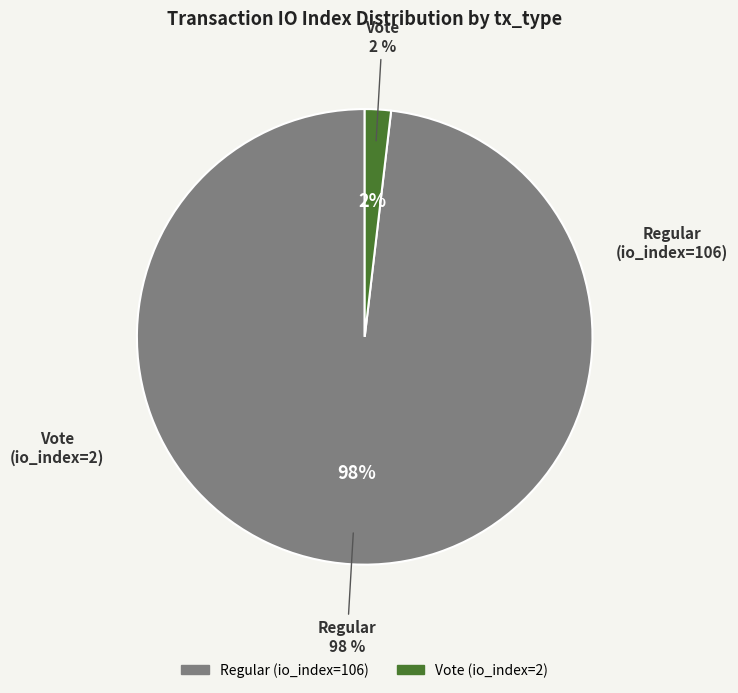

Which slice represents more than half of the pie?

Regular (io_index=106)